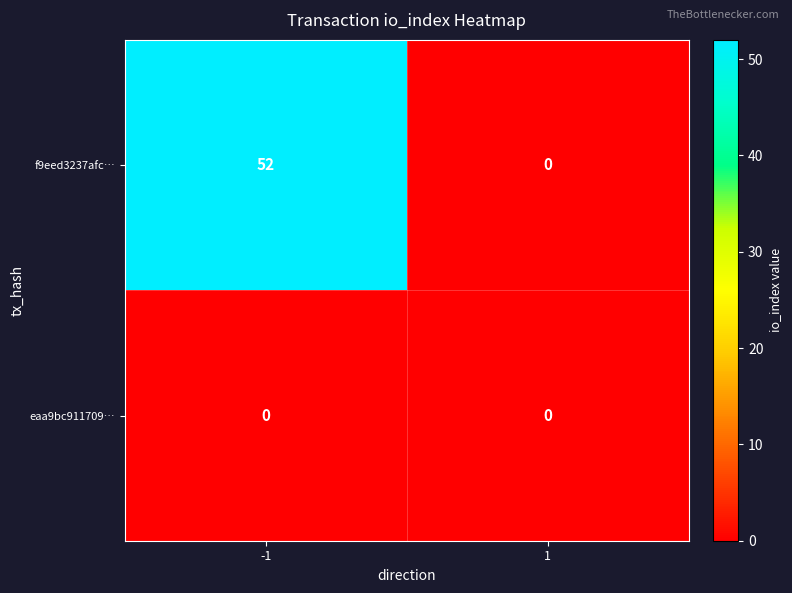

Which series has the widest spread of values?

f9eed3237afc…